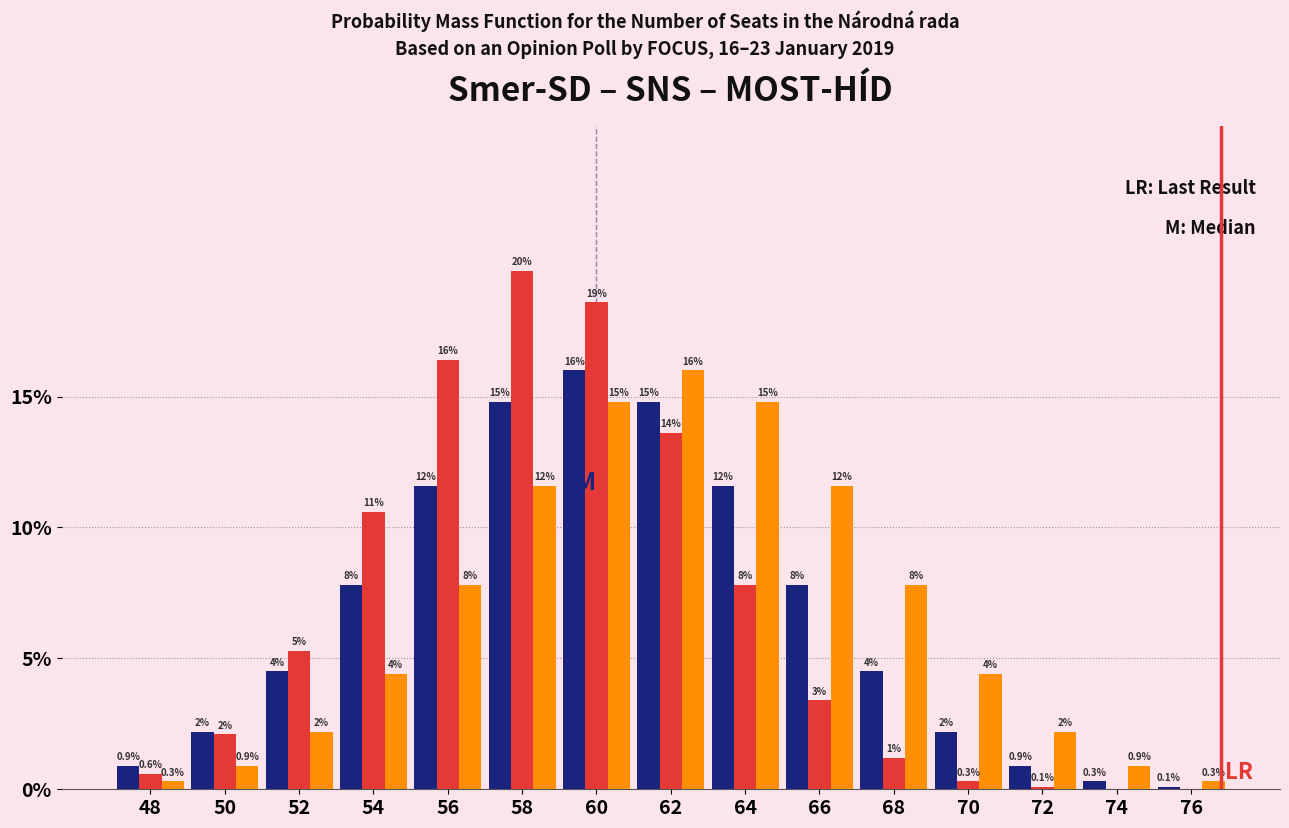

Are the bars grouped side by side (vs. stacked)?

Yes